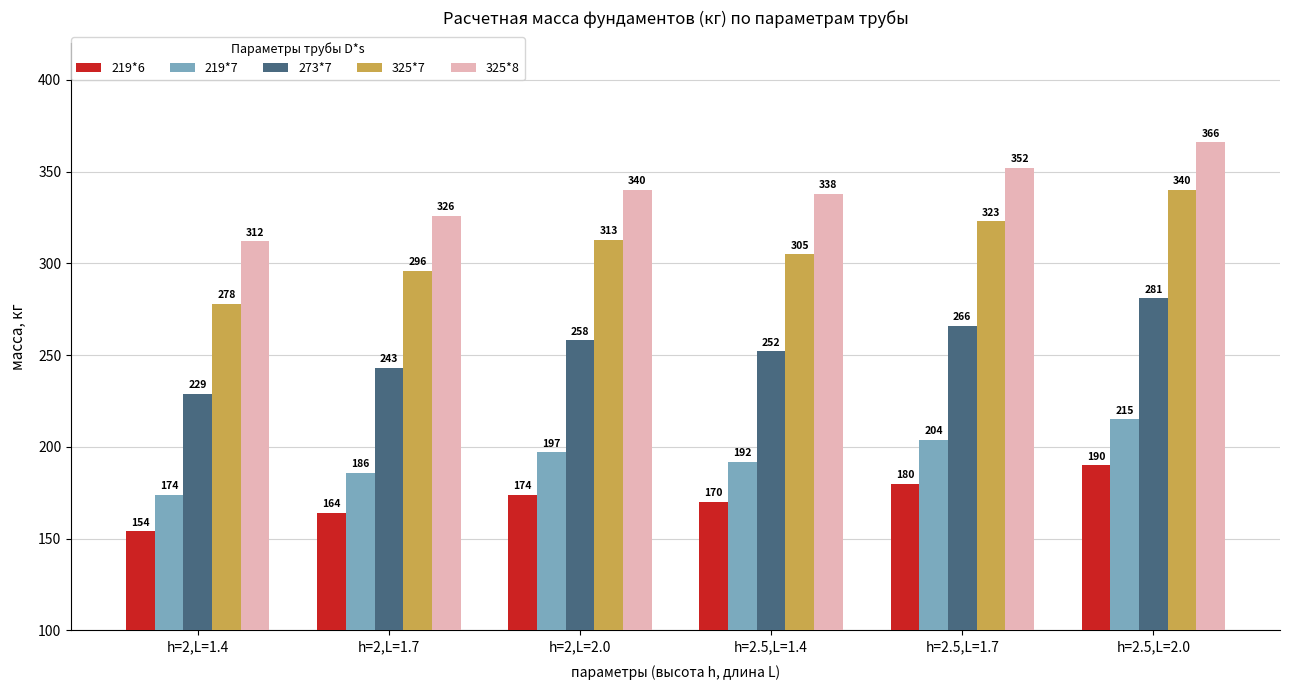

How many 273*7 values are between 243 and 266?

4